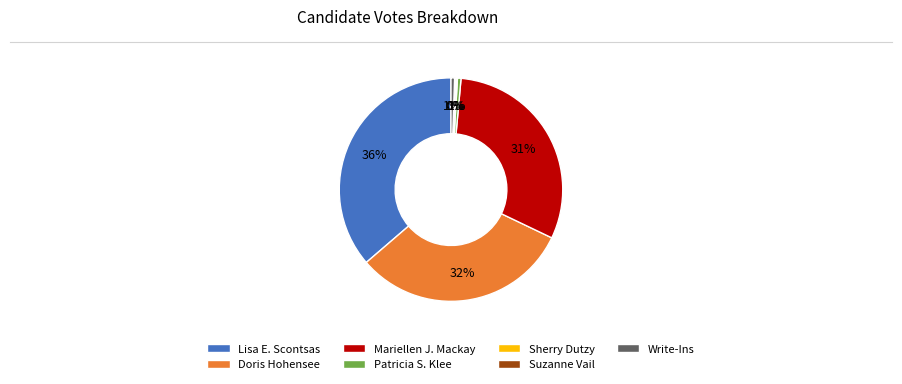

The Doris Hohensee slice represents 32% of the pie. True or false?

True